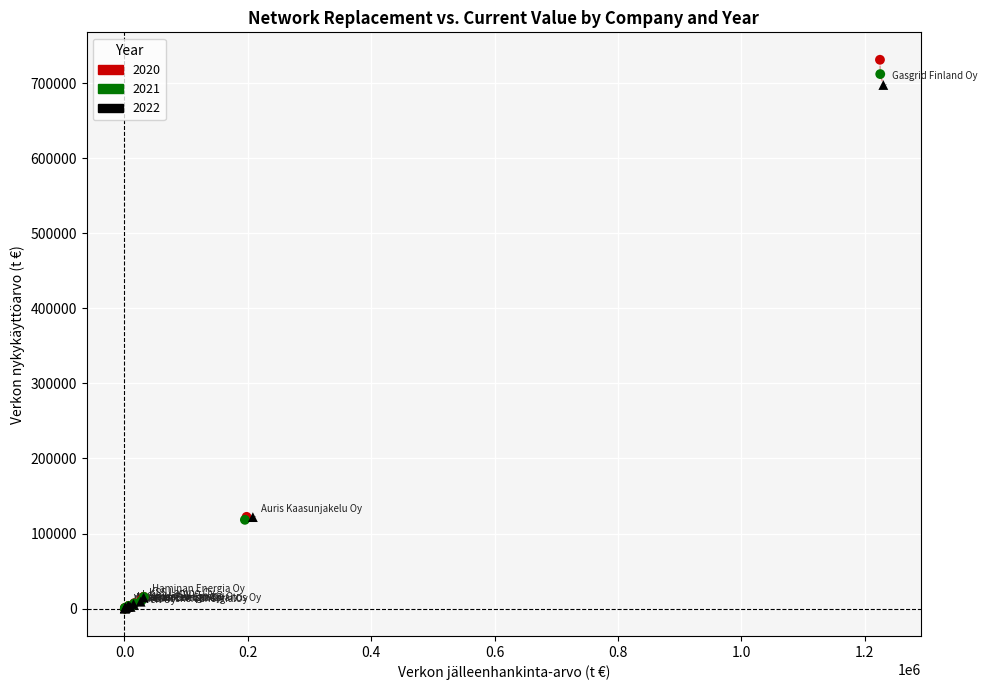

Which series has the largest Y range (max minus min)?

2020